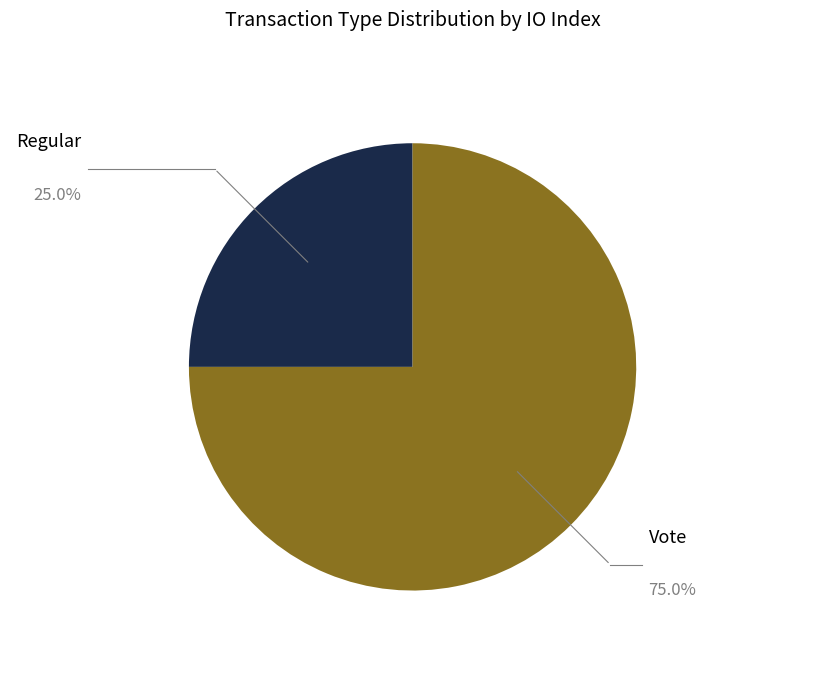

Do Vote and Regular together represent more than half of the pie?

Yes